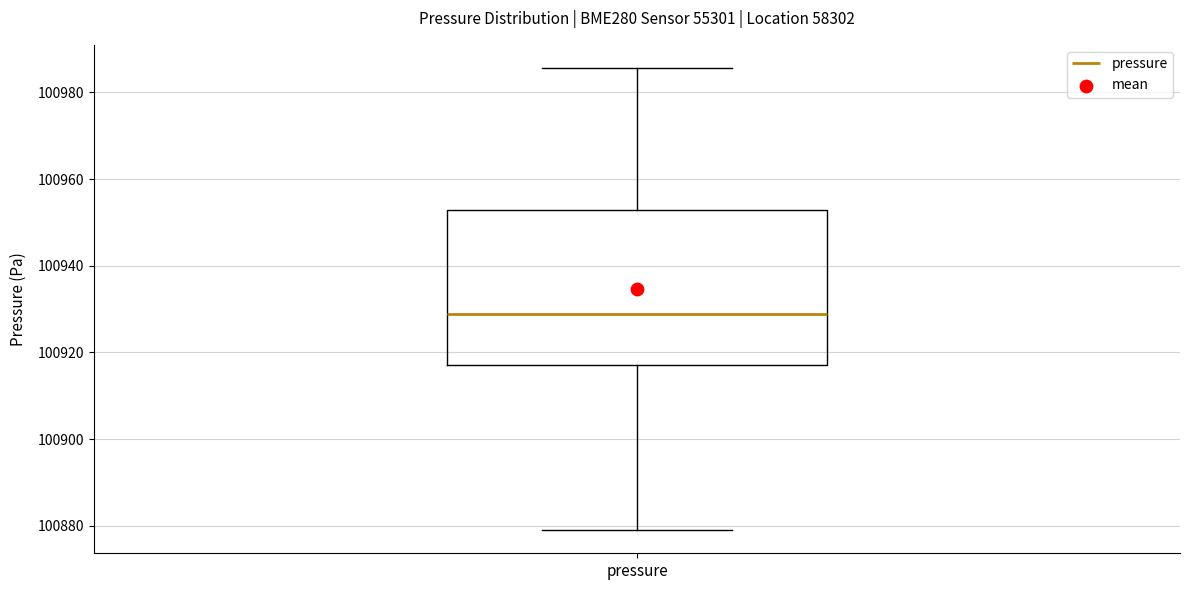

Read this box plot against the y-axis: the position of the median line, the range covered by the box, and the ends of both whiskers. The values are not printed on the chart, so give them approximately, as read against the axis.

median 100928, box 100918 to 100952, whiskers 100878 to 100986